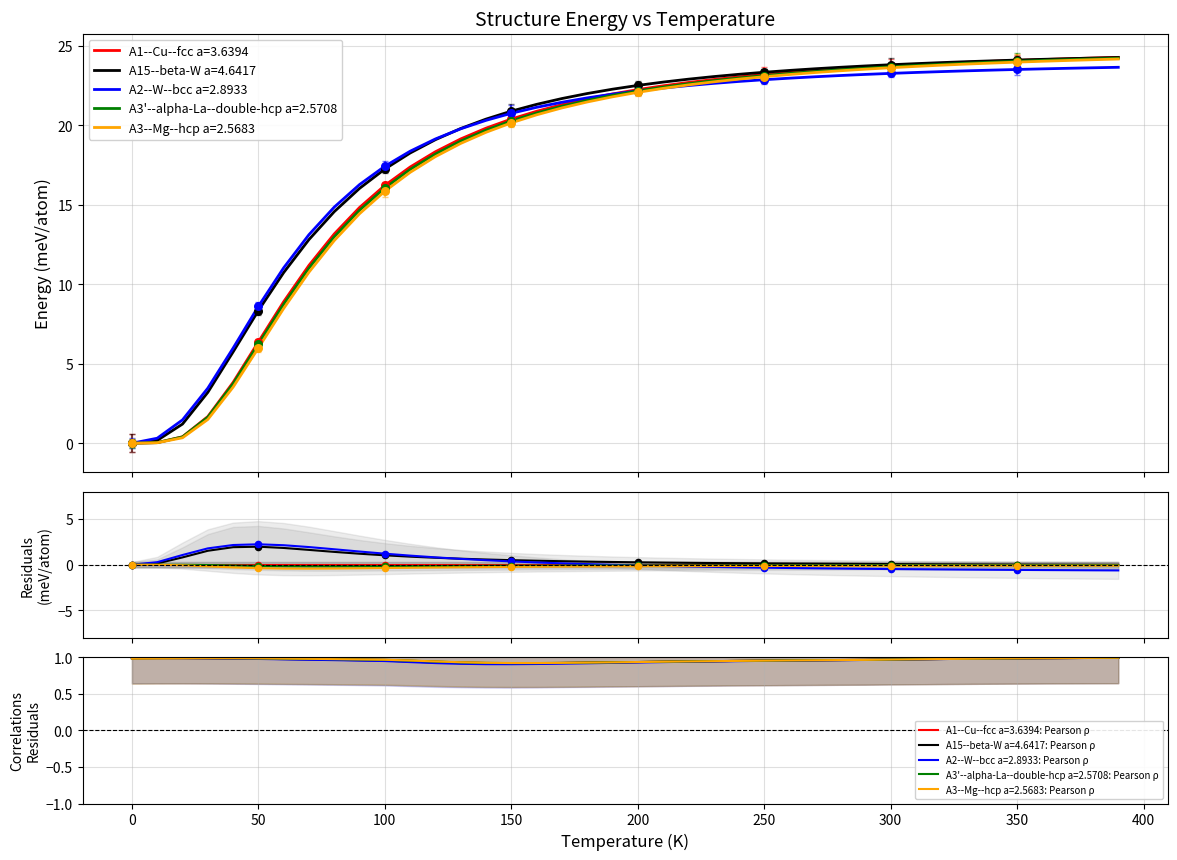

Which series has the largest total across all categories?

A15--beta-W a=4.6417